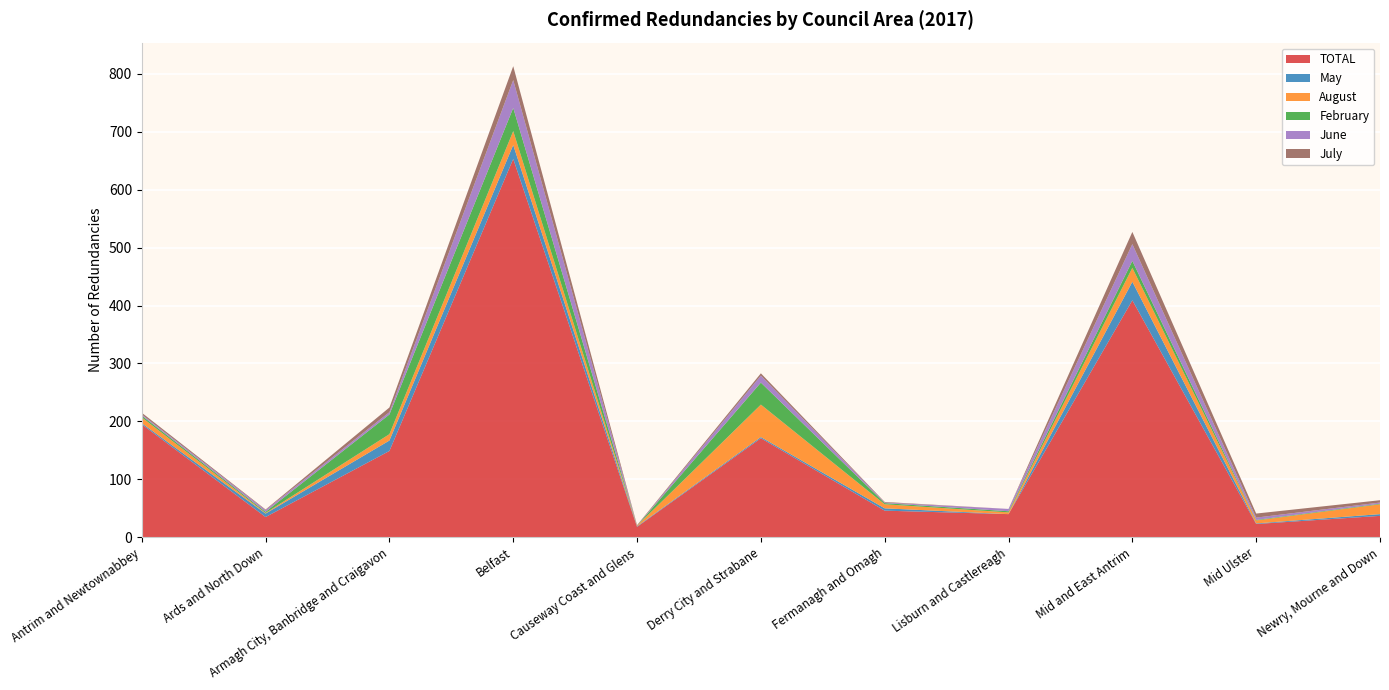

Reading left to right, list all the values displayed in this chart.

TOTAL: 195	35	149	653	18	171	46	40	409	23	37
May: 2	6	18	24	1	2	4	0	32	1	3
August: 10	1	11	24	1	56	7	3	24	5	17
February: 3	2	34	40	0	38	2	2	12	1	1
June: 2	3	4	48	0	12	1	4	29	4	2
July: 3	1	8	24	1	4	1	0	21	7	4